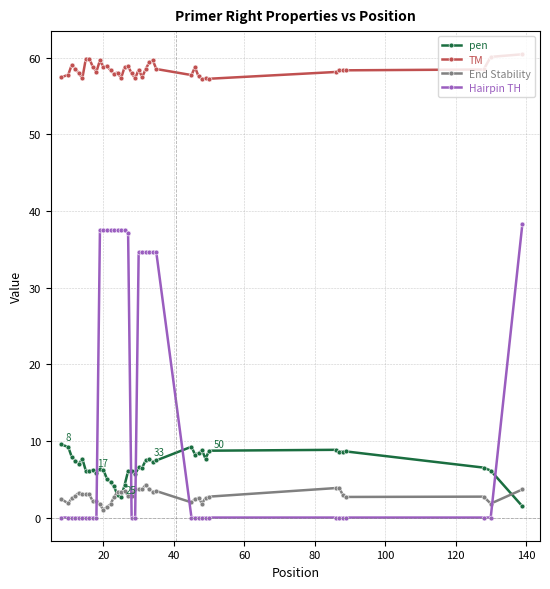

List the series in order of their peak value, lowest first.

End Stability, pen, Hairpin TH, TM